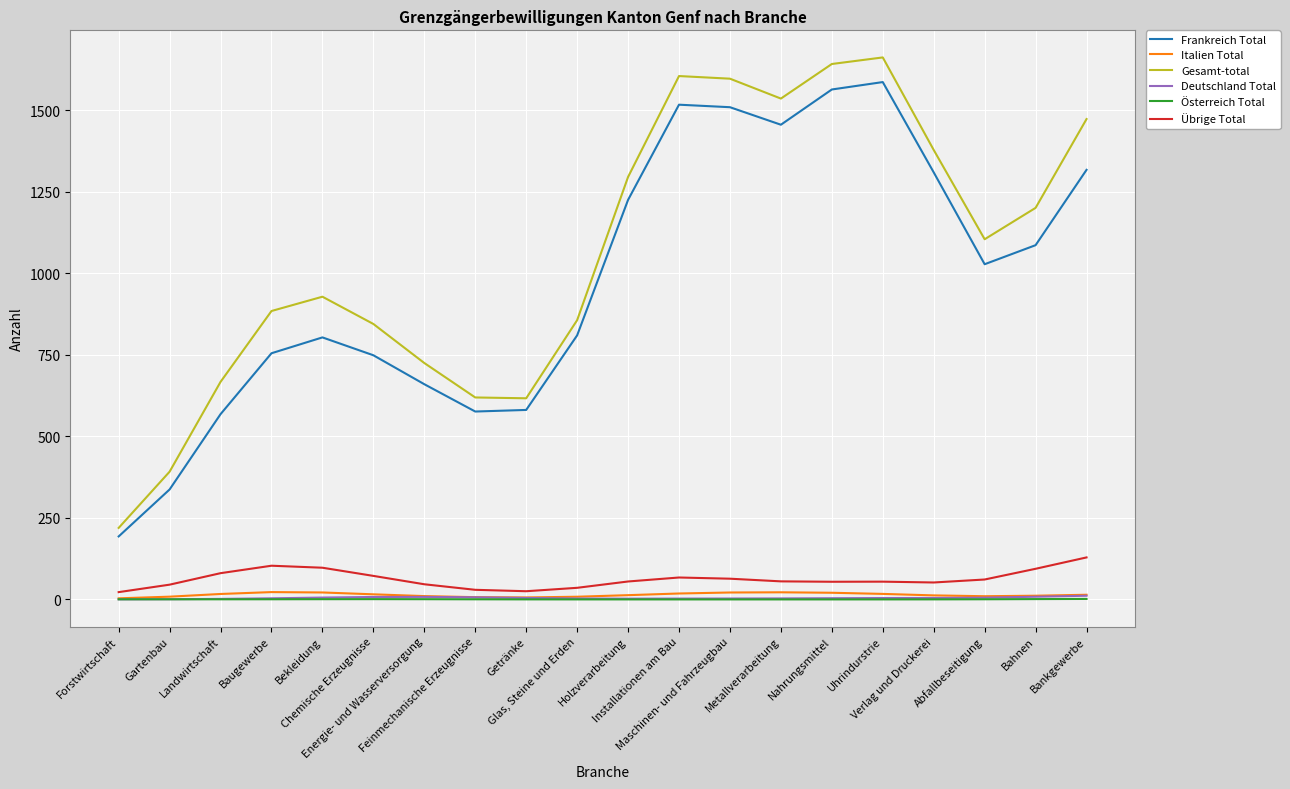

True or false: Übrige Total and Italien Total cross at least once.

False